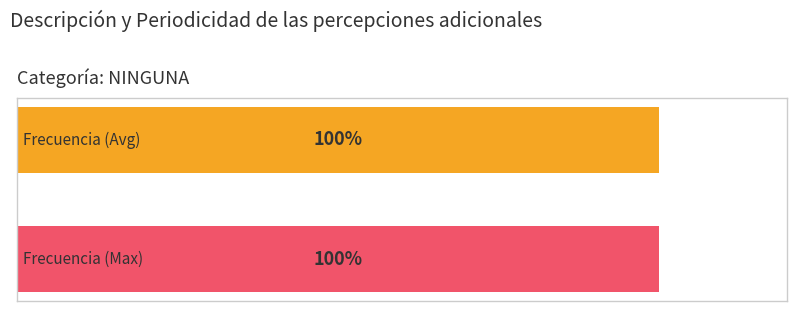

Is it true that the value at 3 is 2?

False